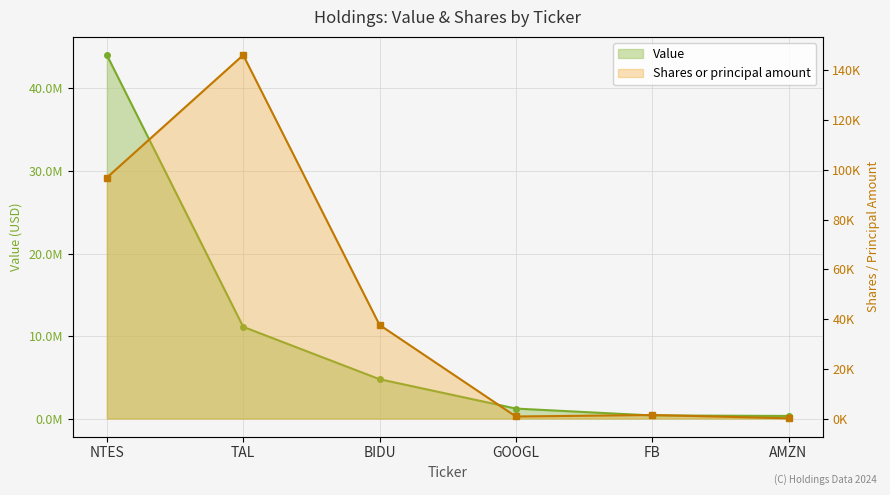

True or false: Shares or principal amount and Value intersect in this chart.

False